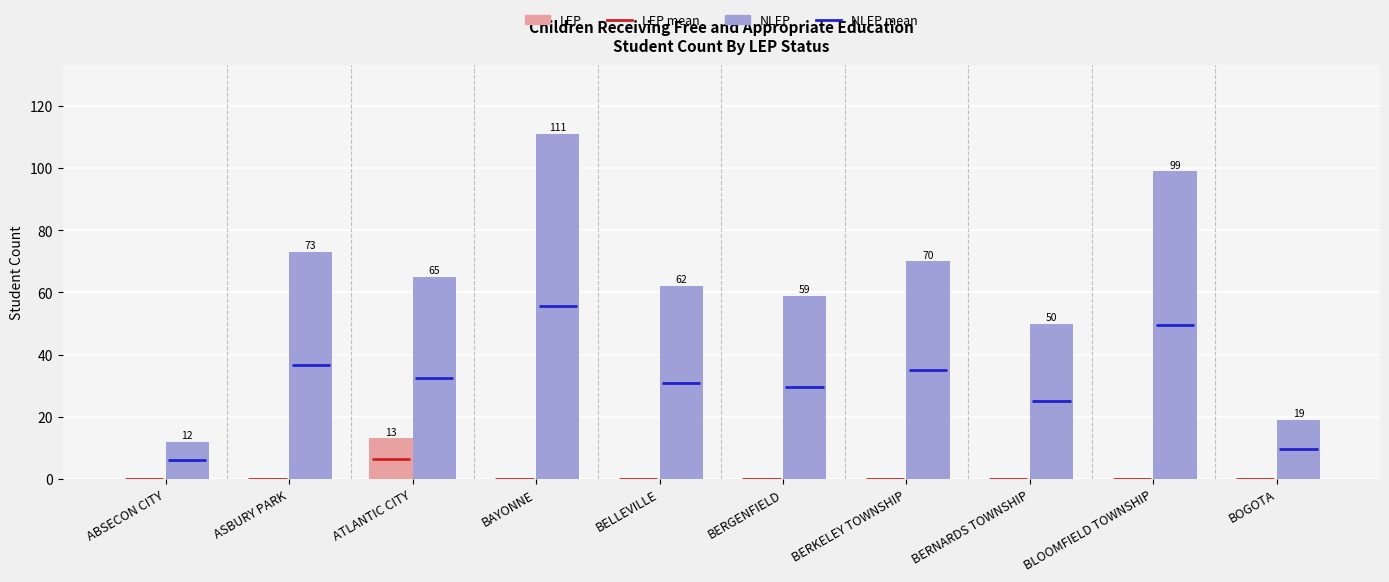

What is the greatest value displayed?

111